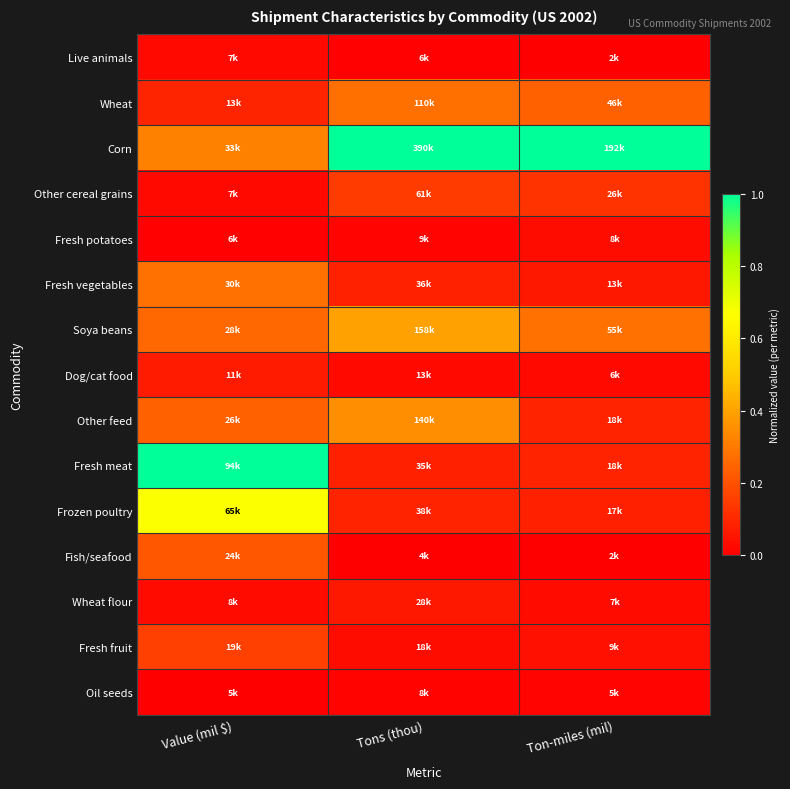

At how many categories does at least one series exceed 0?

3